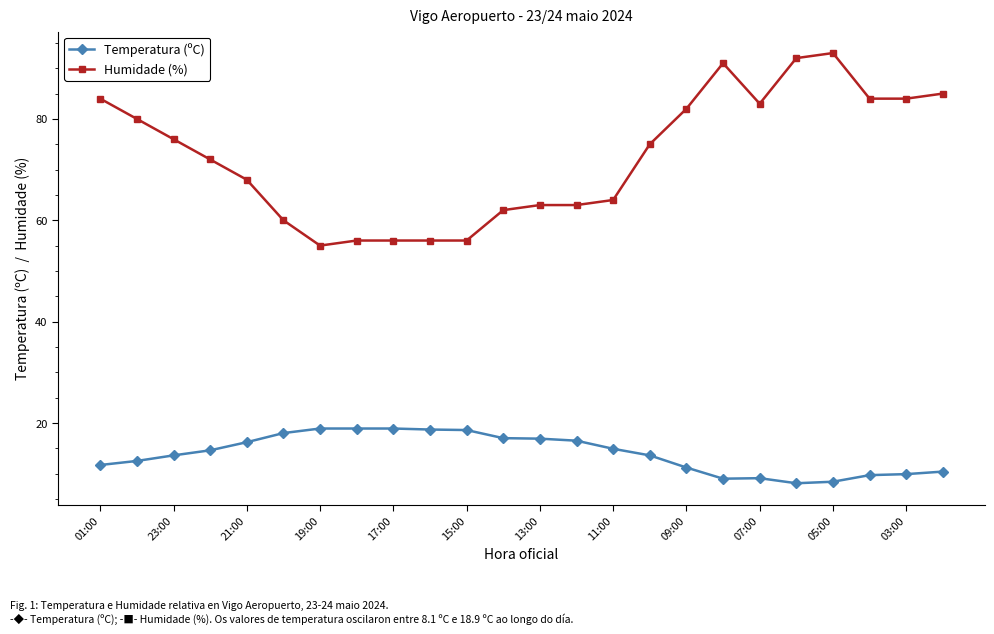

List the series in order of their peak value, highest first.

Humidade (%), Temperatura (ºC)